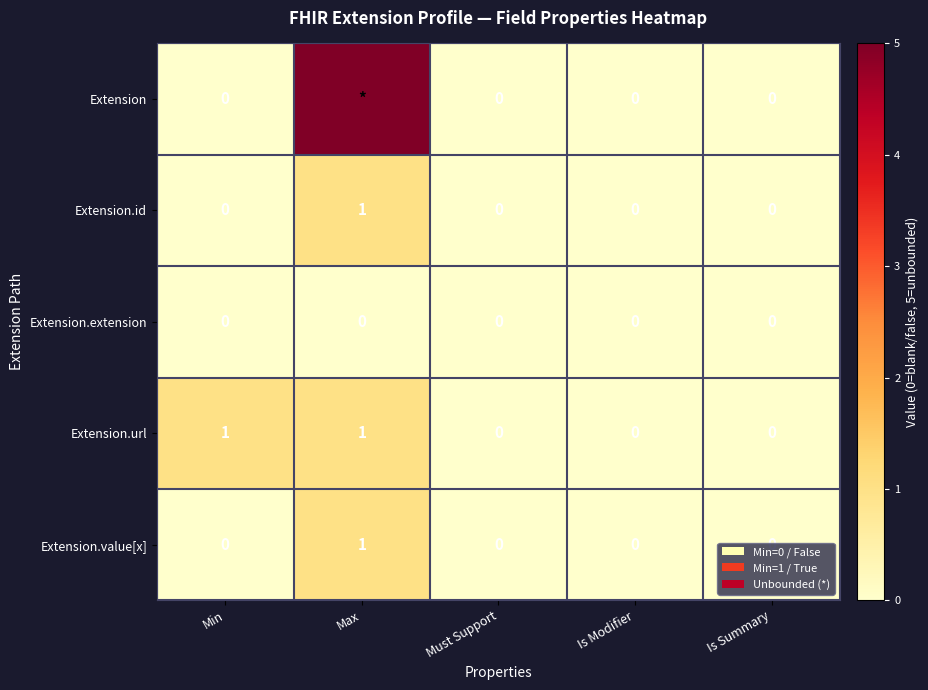

What is the sum of the Extension.value[x] values at Max and Min?

1